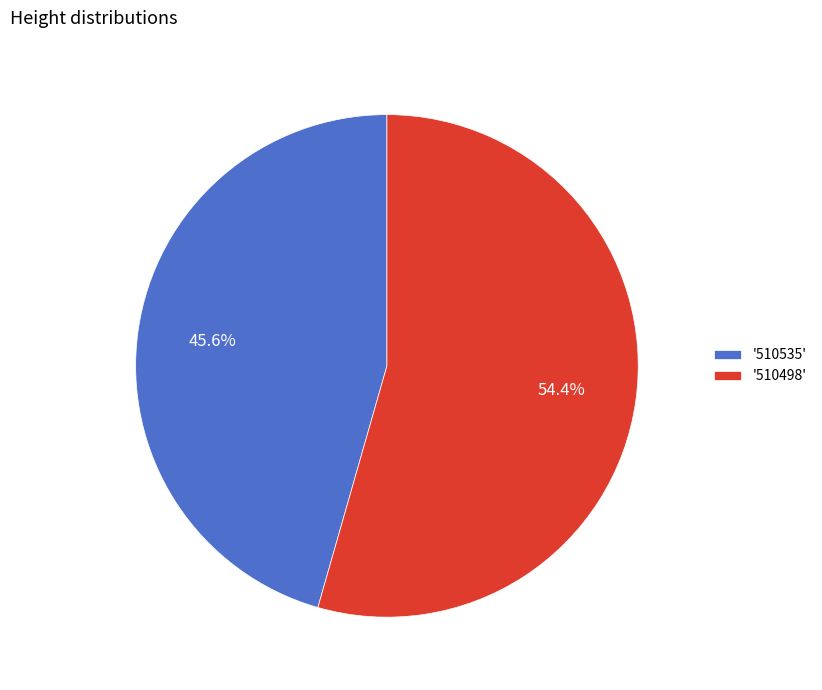

What is the ratio of the value at '510498' to the value at '510535'?

1.2